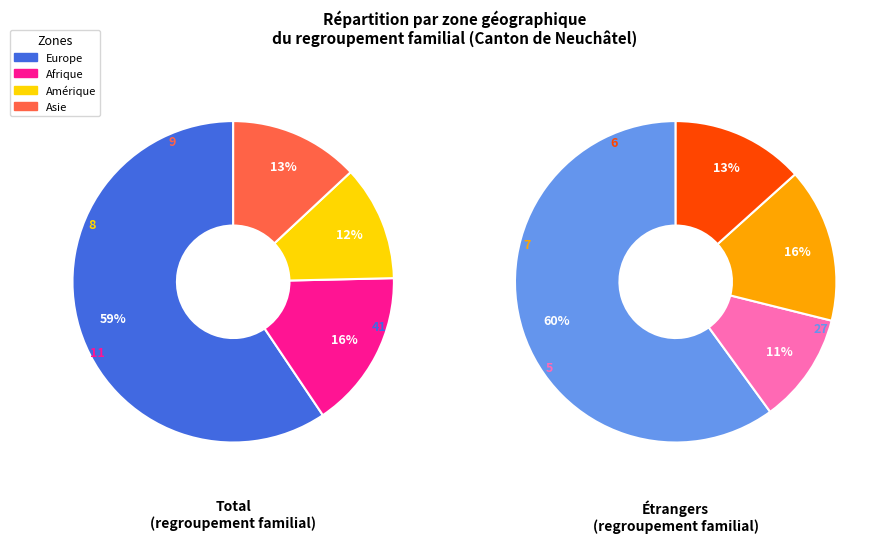

To the nearest percent, what portion does Asie represent?

13%